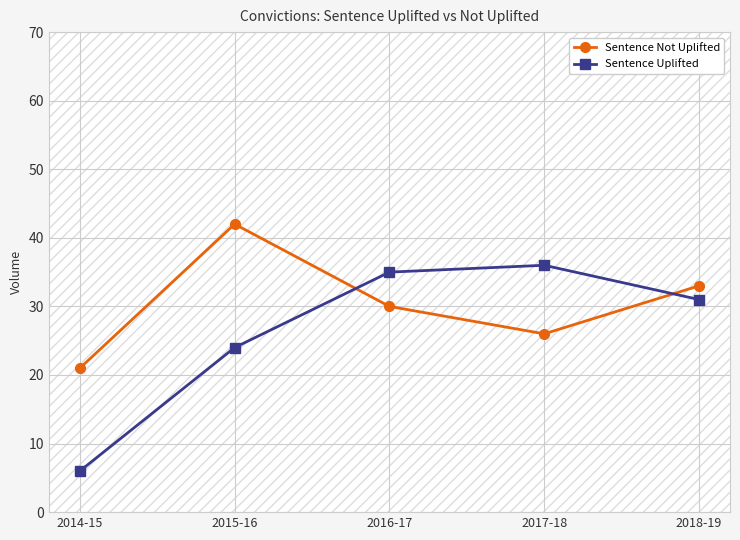

Which series ends up on top after the final intersection of Sentence Uplifted and Sentence Not Uplifted?

Sentence Not Uplifted